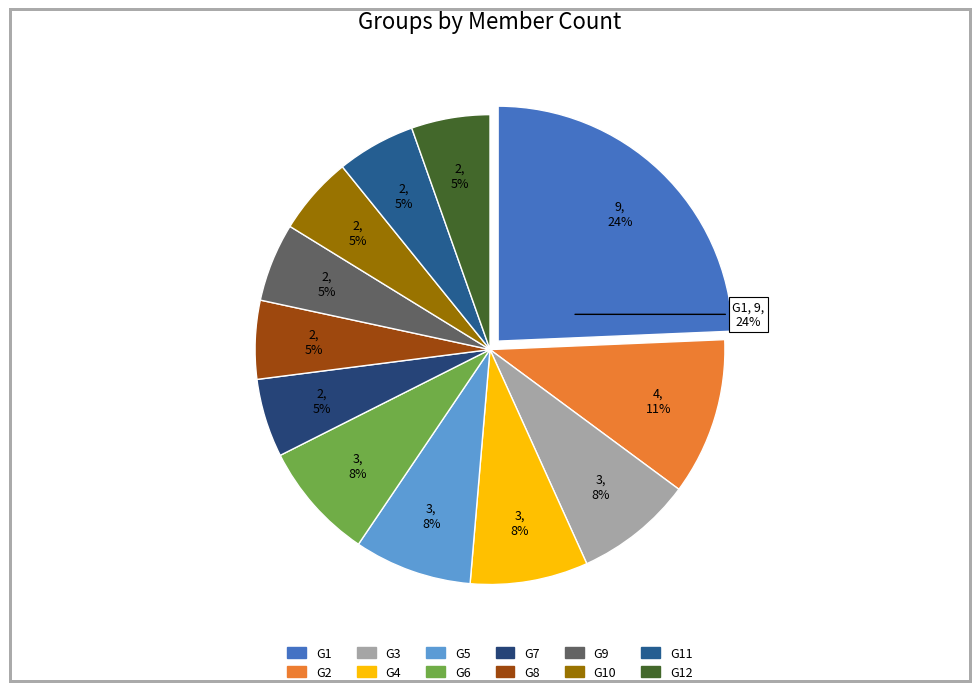

Combined, do G11 and G7 account for over 50%?

No